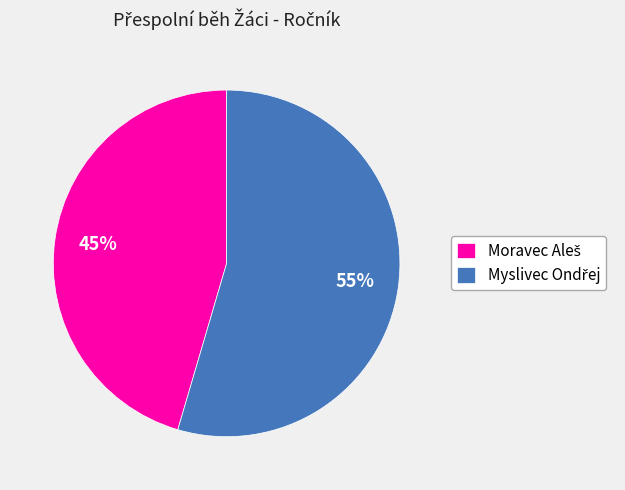

To the nearest percent, what is the average slice percentage?

50%